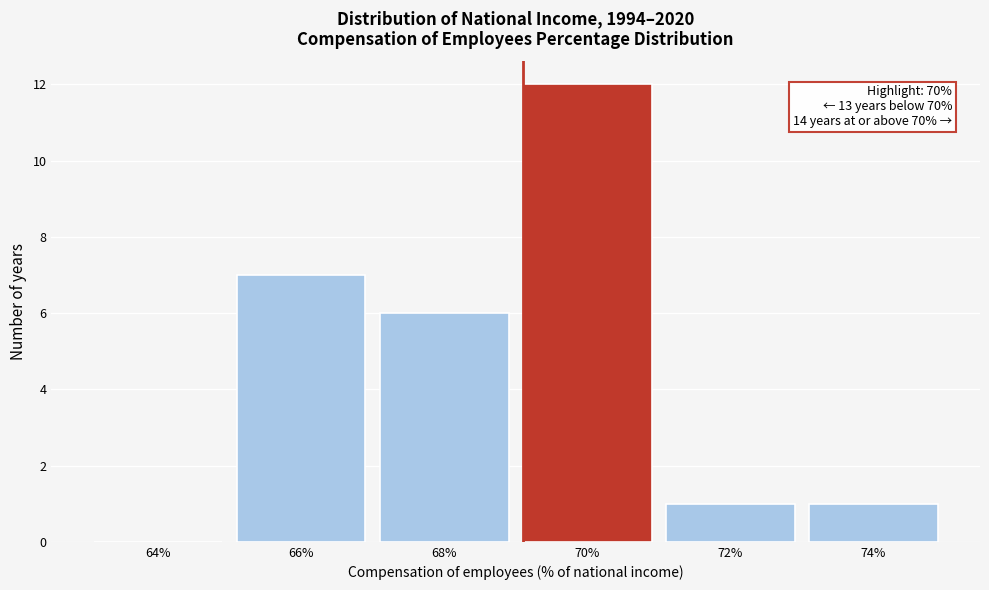

Reading left to right, what are all the values shown in this chart?

64%=0	66%=7	68%=6	70%=12	72%=1	74%=1